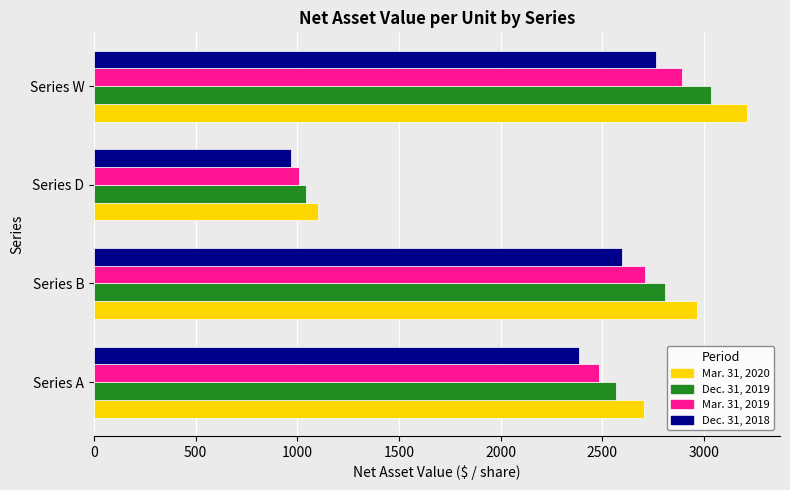

What is the approximate value of Dec. 31, 2018 at Series D?

966.5